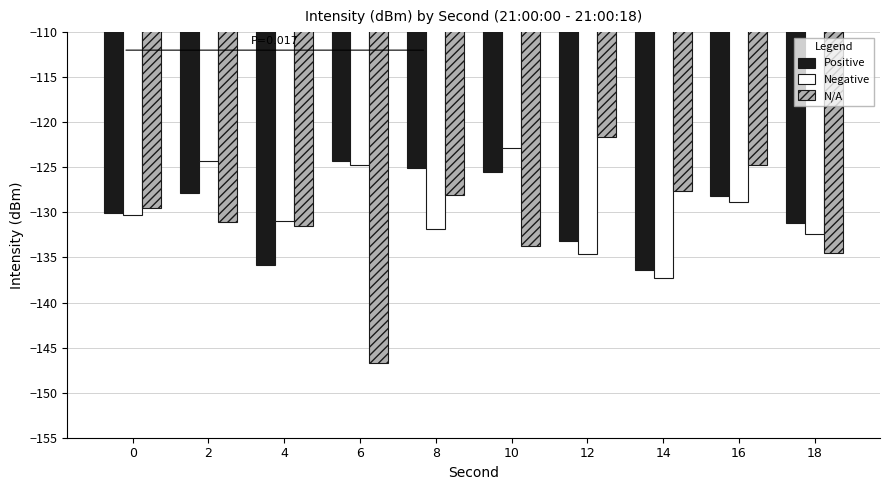

What is the sum of all Positive values?

-1297.6